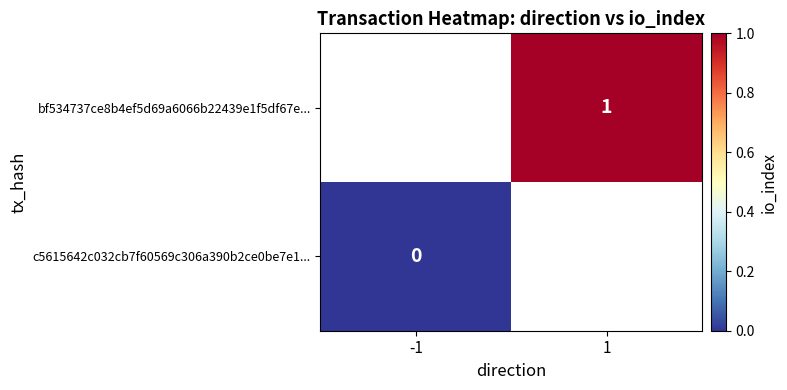

True or false: bf534737ce8b4ef5d69a6066b22439e1f5df67e... has a value of 0 at 1.

False